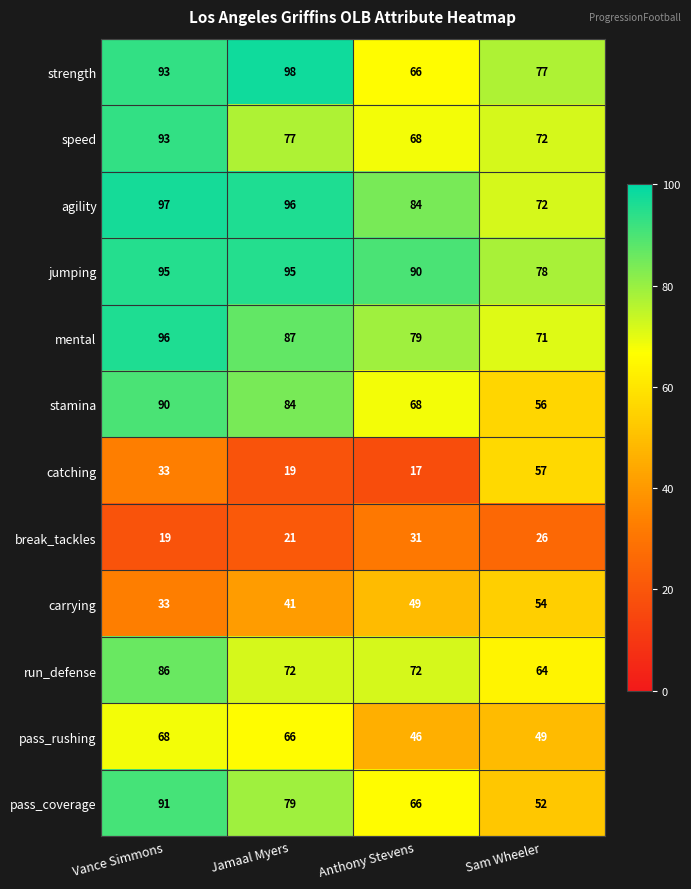

The run_defense series shows 35 at Vance Simmons. True or false?

False